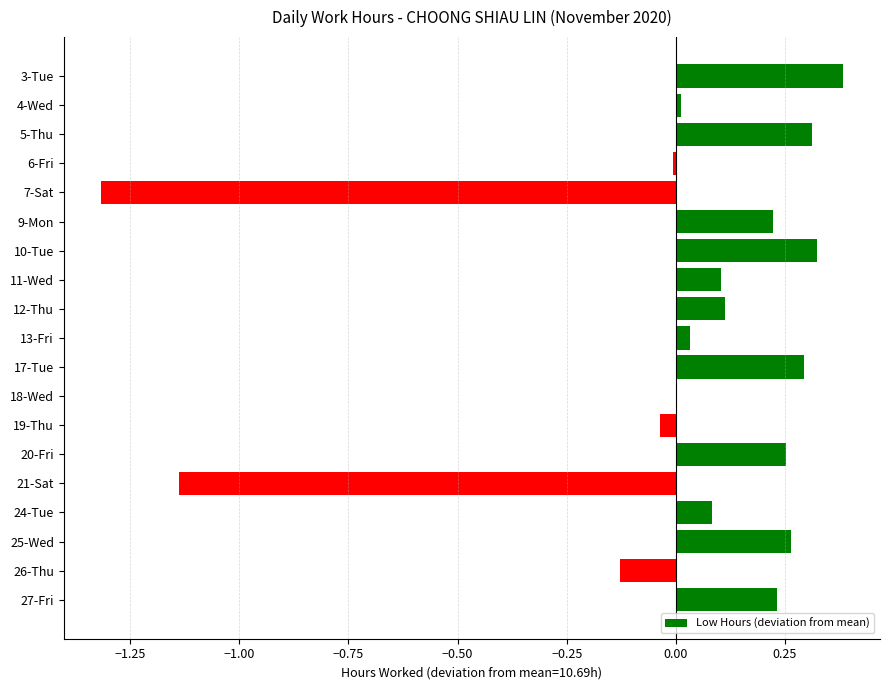

What is the sum of the values at 5-Thu and 25-Wed?

0.6